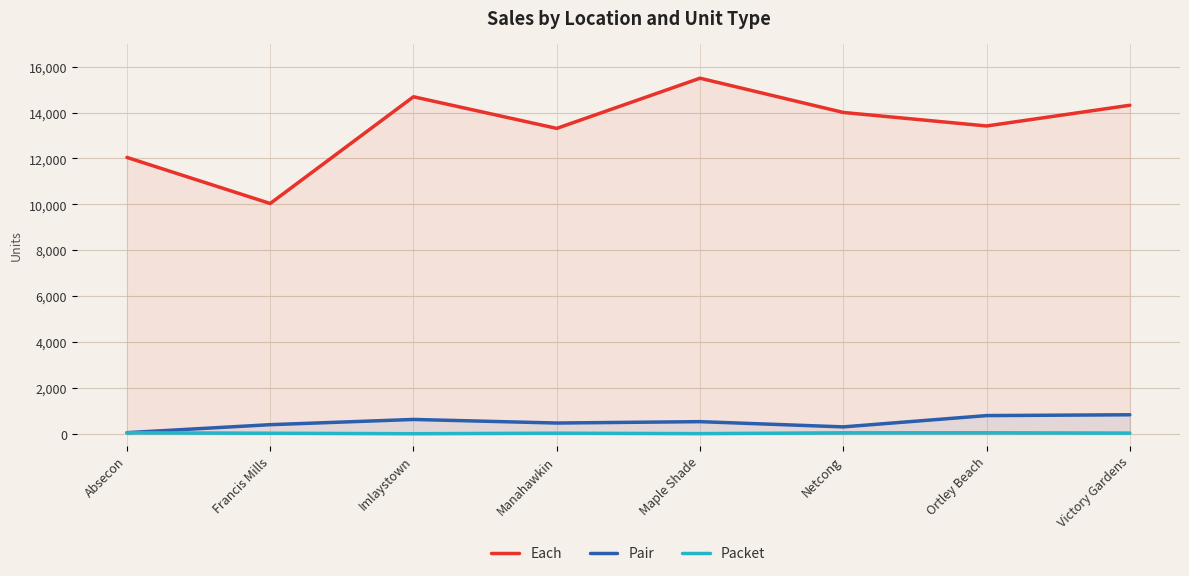

What position from the right is Victory Gardens?

1